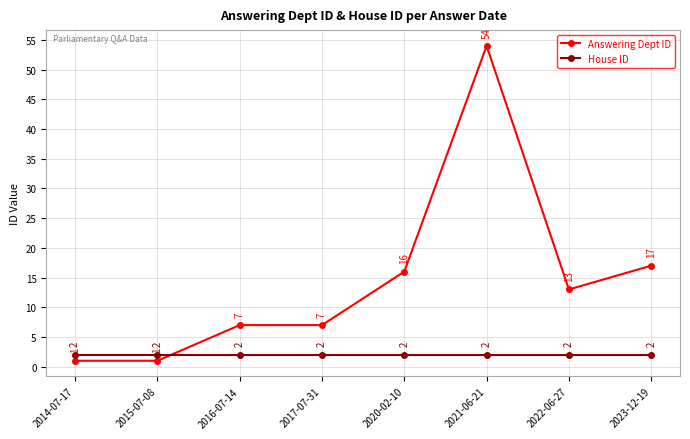

What is the average value of the House ID series?

2